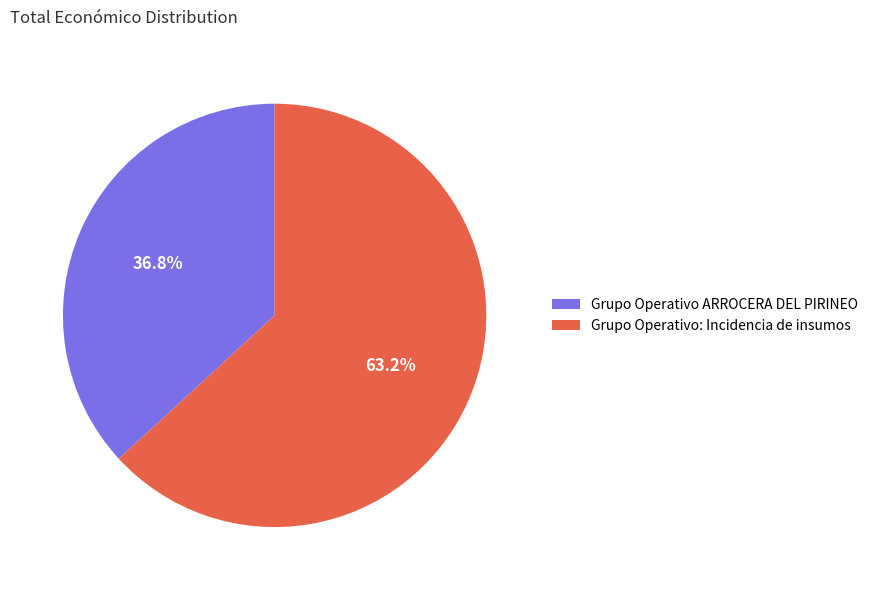

Which category has the biggest portion of the pie?

Grupo Operativo: Incidencia de insumos